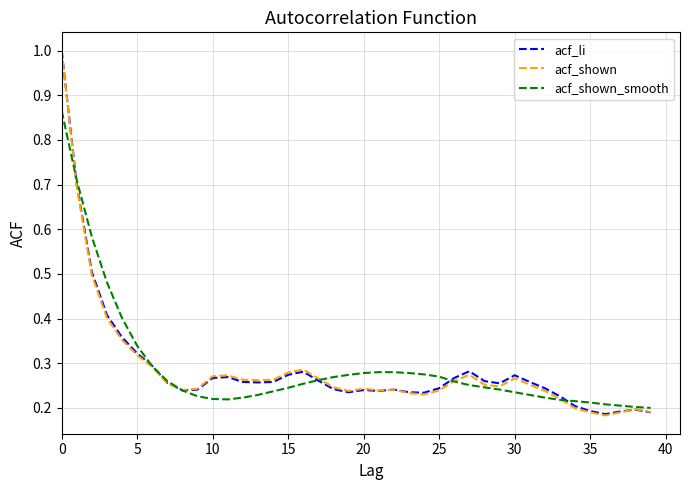

What is the smallest value displayed?

0.2